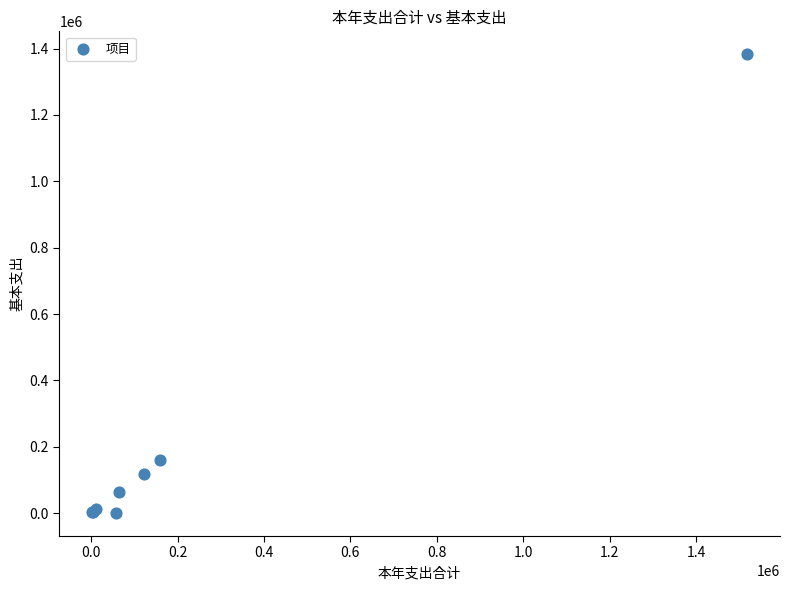

What Y value in the scatter plot is closest to 691493?

159147.5